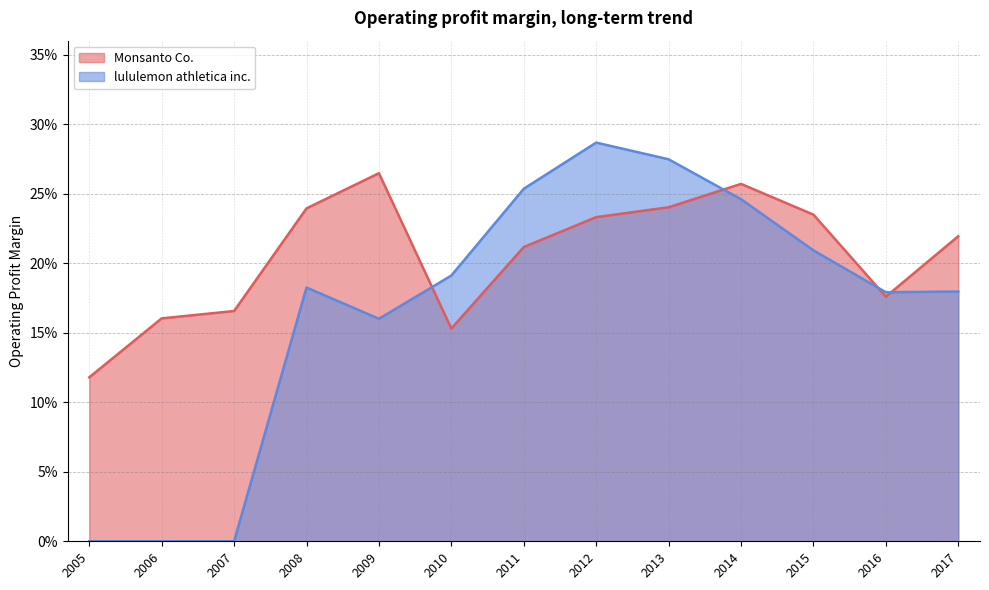

What is the difference between the maximum and minimum values in the lululemon athletica inc. series?

0.3